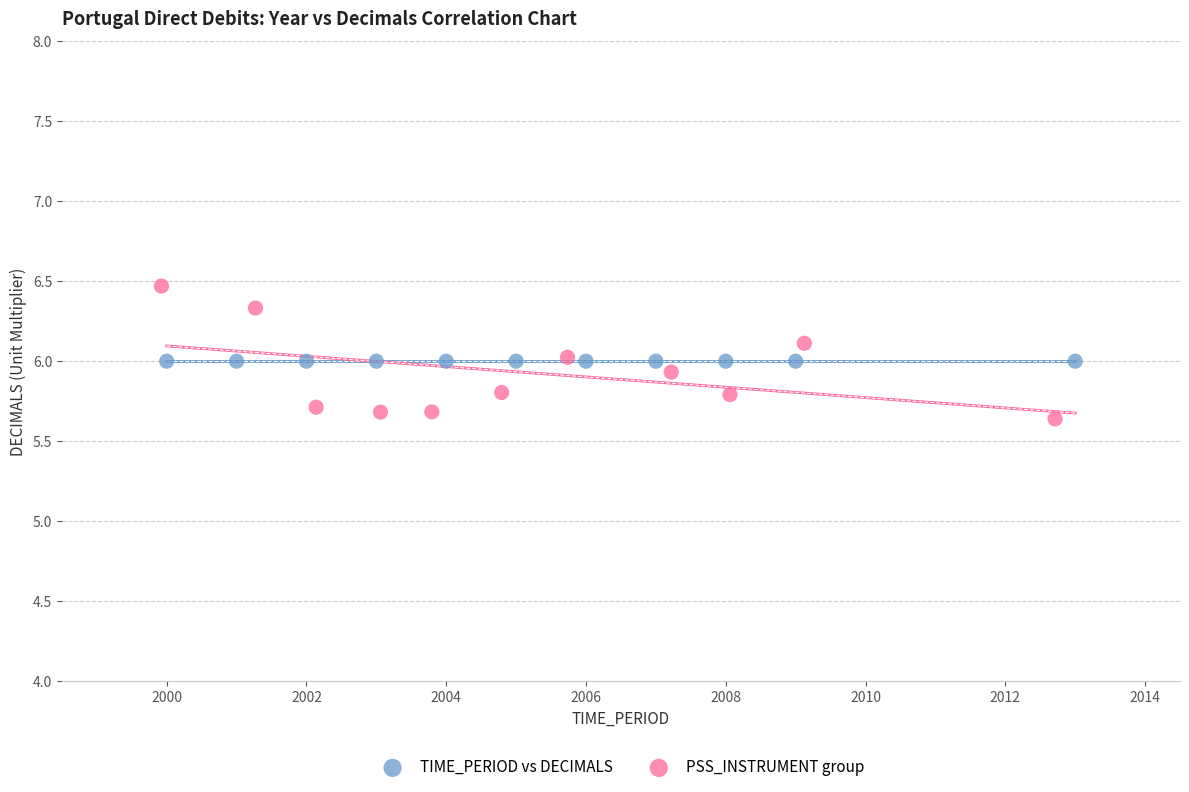

Which series contains the lowest Y value?

PSS_INSTRUMENT group